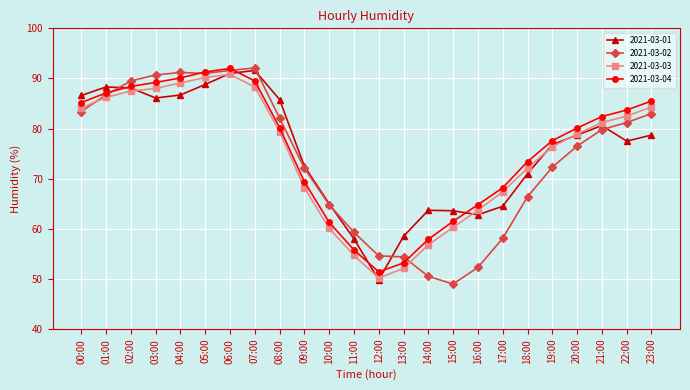

What is the label of the 9th point from the right?

15:00